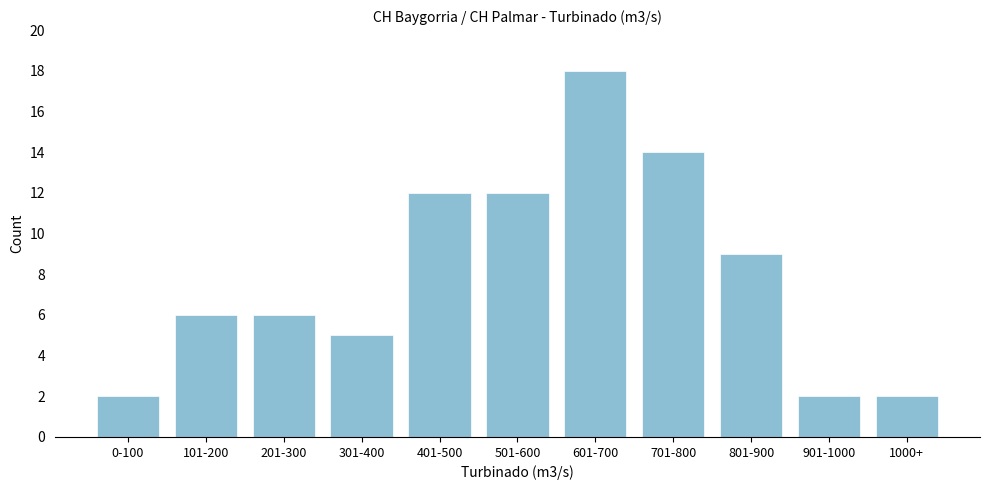

Reading left to right, transcribe all the data shown in this chart.

0-100=2	101-200=6	201-300=6	301-400=5	401-500=12	501-600=12	601-700=18	701-800=14	801-900=9	901-1000=2	1000+=2